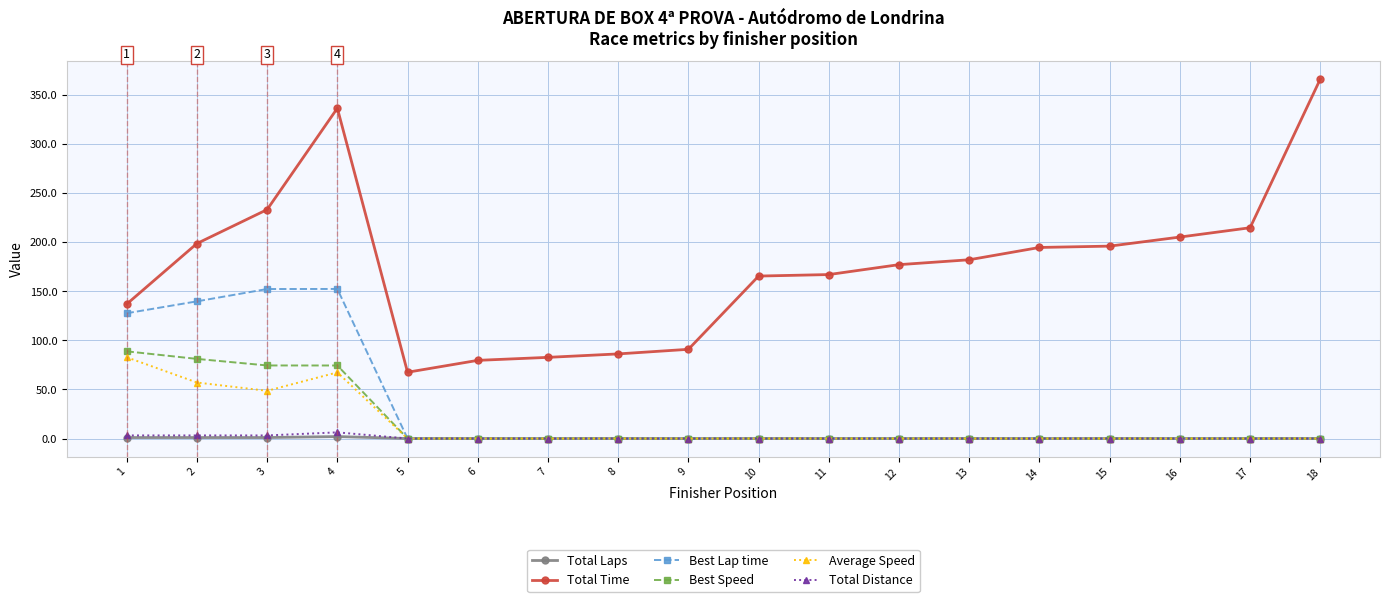

True or false: Total Time and Total Laps cross at least once.

False